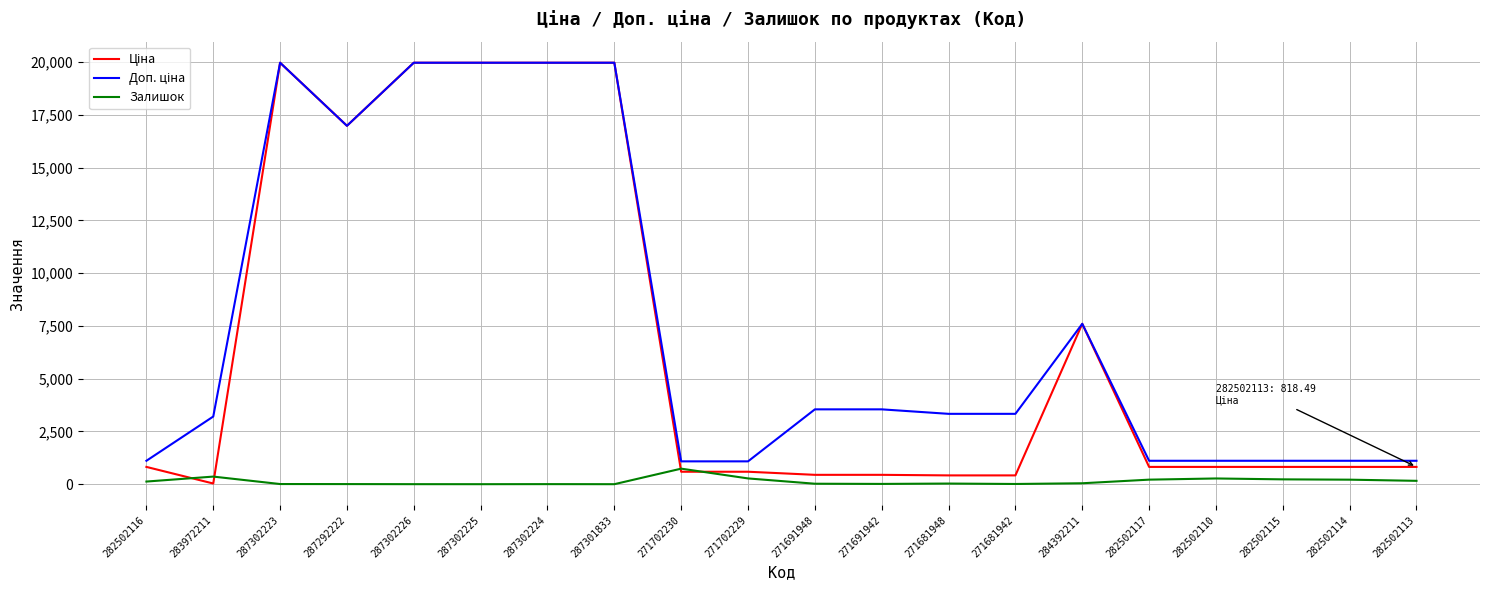

What is the sum of the Залишок values at 287302224 and 271681948?

33.0